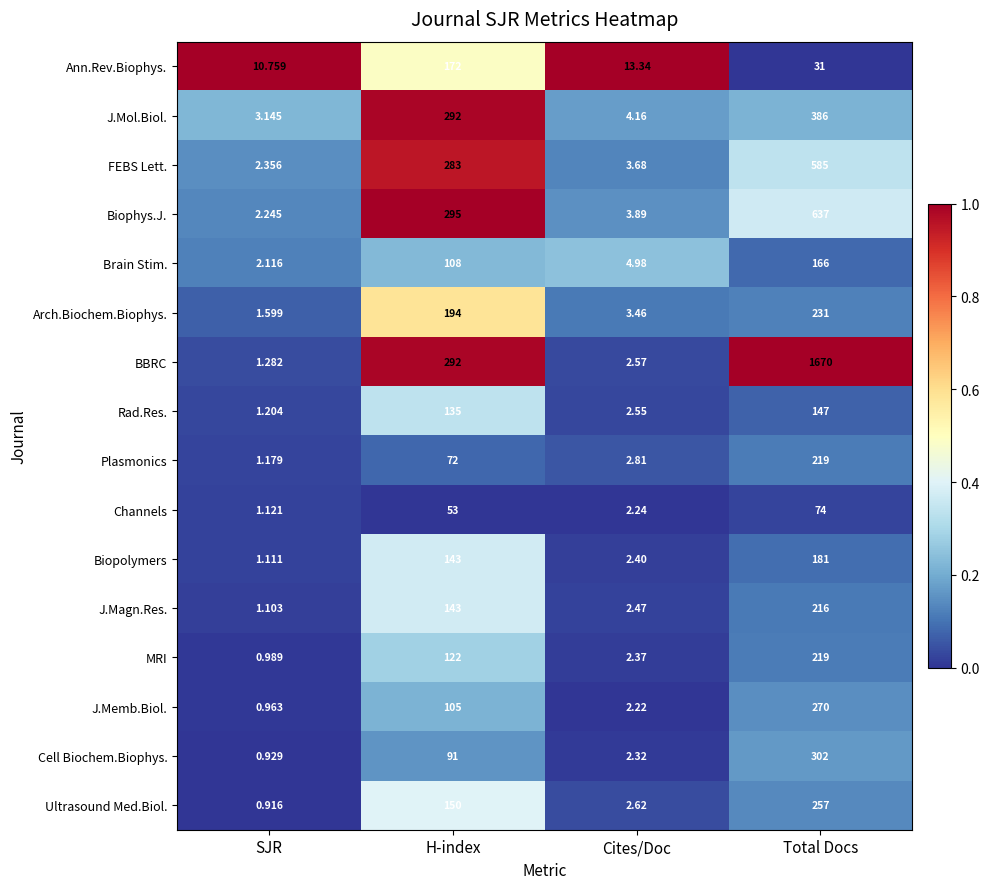

At how many categories does at least one series exceed 0?

4